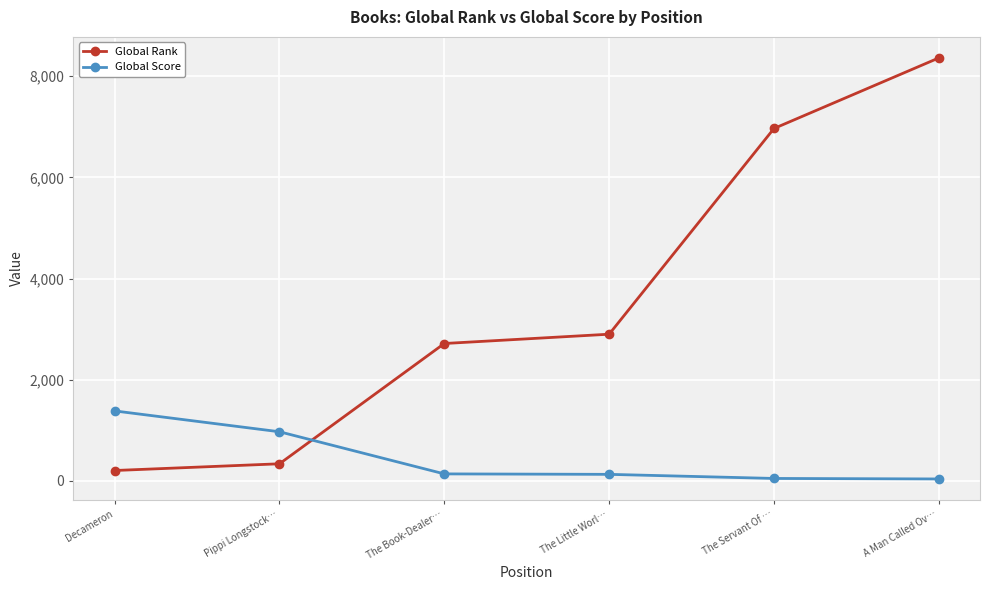

List the labels in order of Global Rank value, largest first.

A Man Called Ov…, The Servant Of …, The Little Worl…, The Book-Dealer…, Pippi Longstock…, Decameron